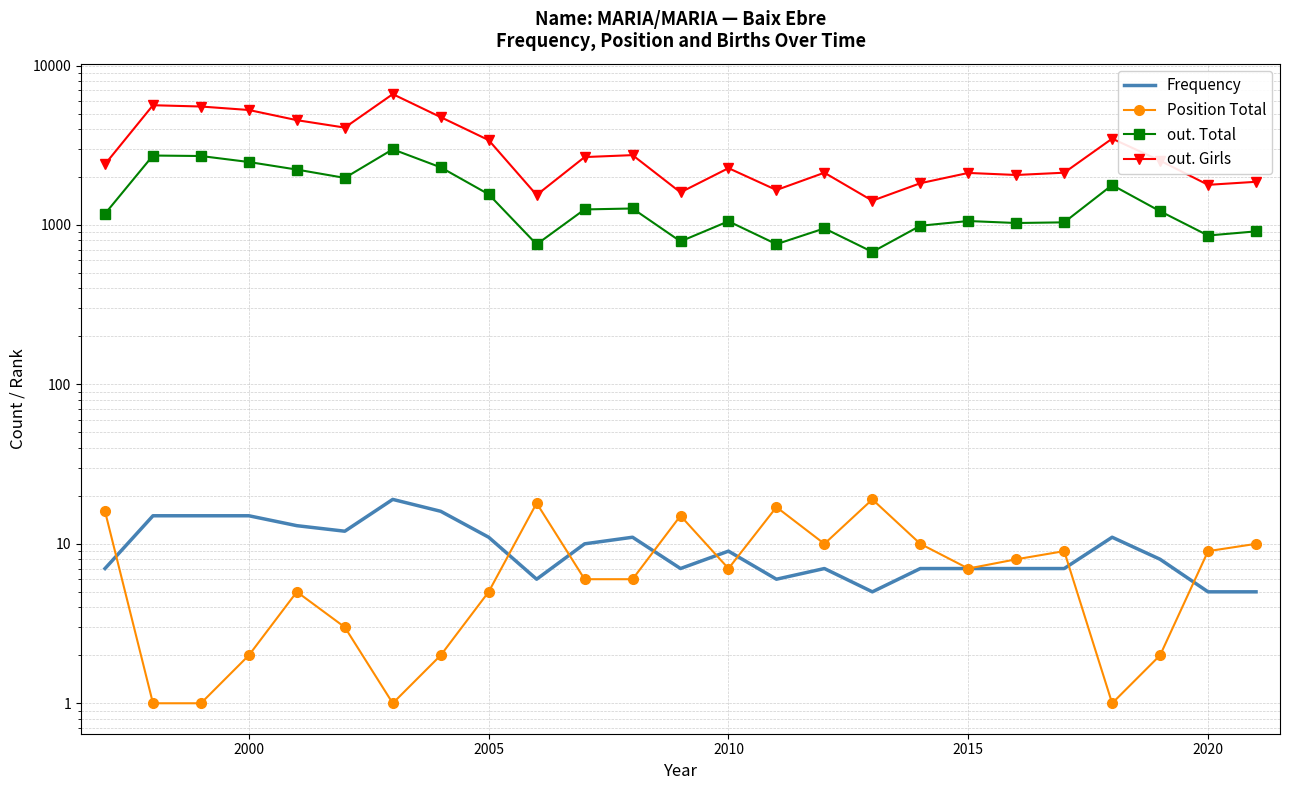

What position from the right is 2015?

7